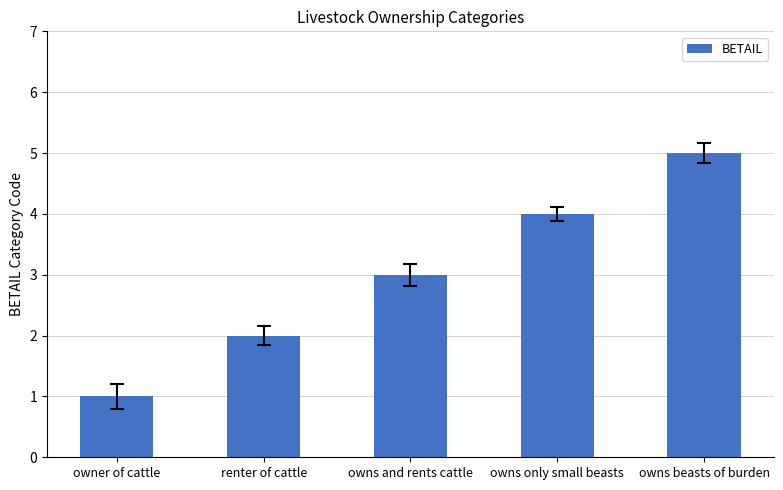

List the labels in order of value, smallest first.

owner of cattle, renter of cattle, owns and rents cattle, owns only small beasts, owns beasts of burden